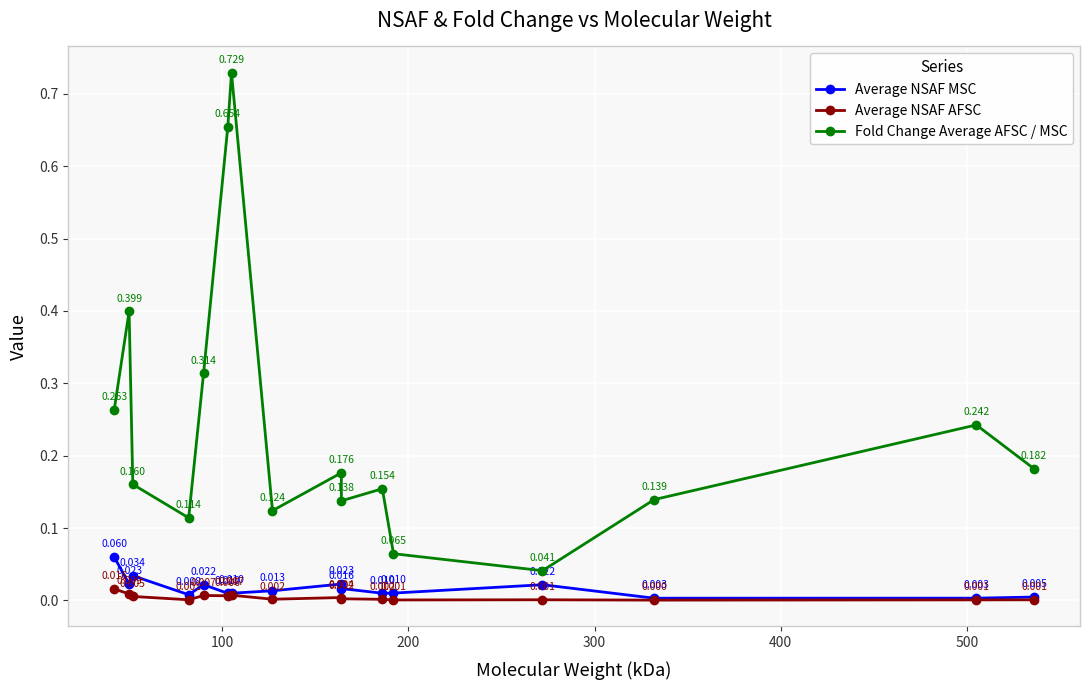

True or false: Fold Change Average AFSC / MSC and Average NSAF AFSC intersect in this chart.

False